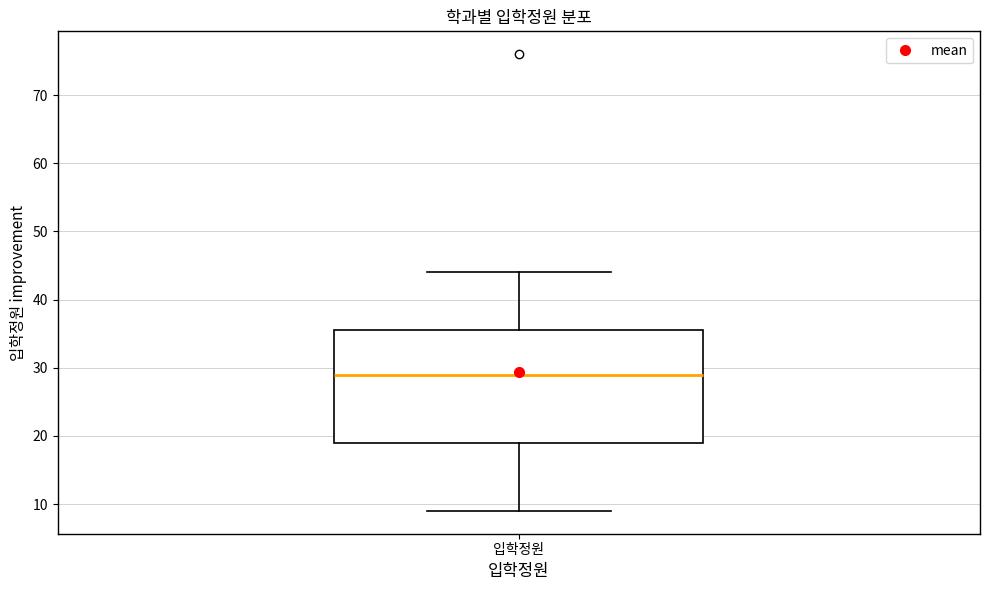

Read this box plot against the y-axis: the position of the median line, the range covered by the box, and the ends of both whiskers. The values are not printed on the chart, so give them approximately, as read against the axis.

median 29, box 19 to 36, whiskers 9 to 44